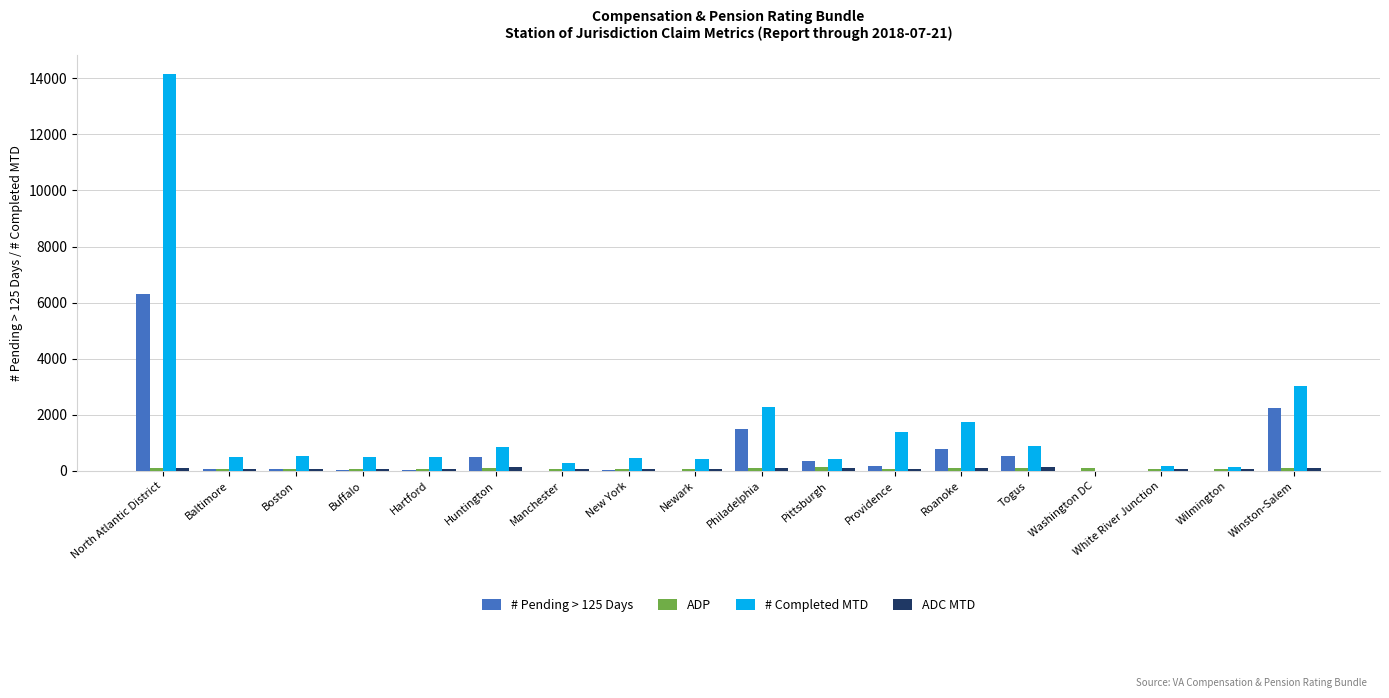

Count the number of data series in this chart.

4